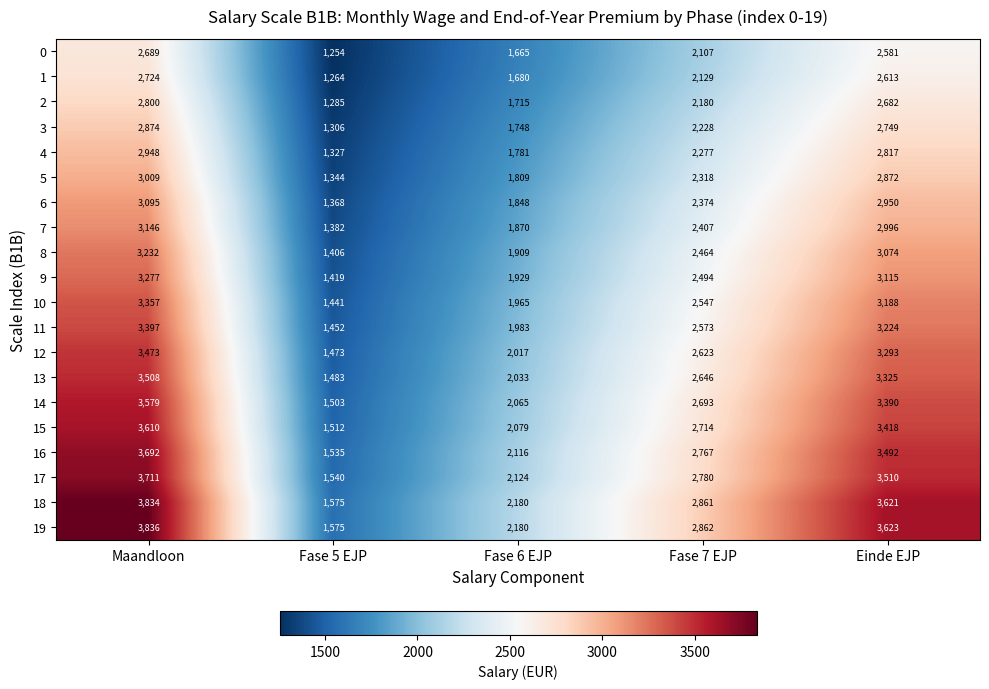

Is it true that 16 equals 3492 at Einde EJP?

True